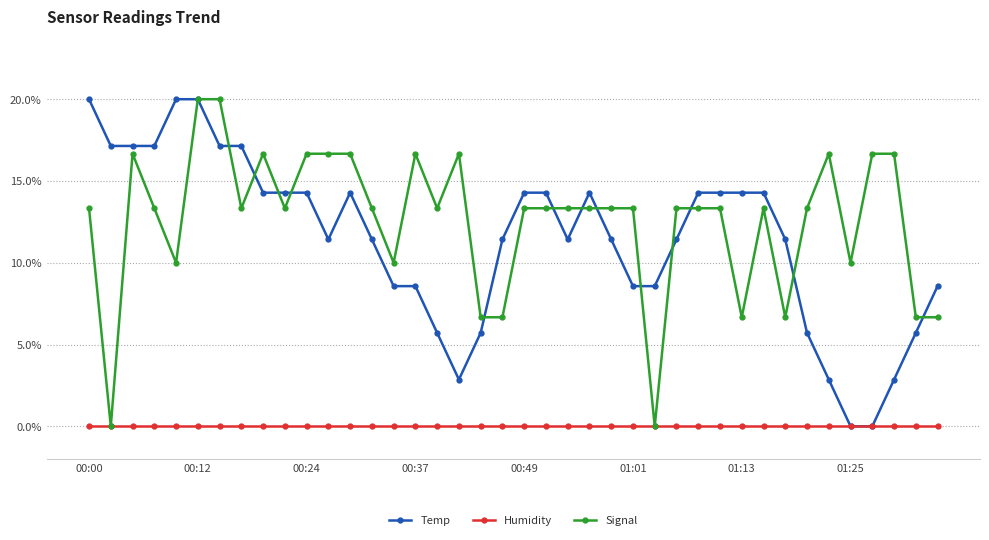

True or false: Signal has more than 2 interior local peaks.

True